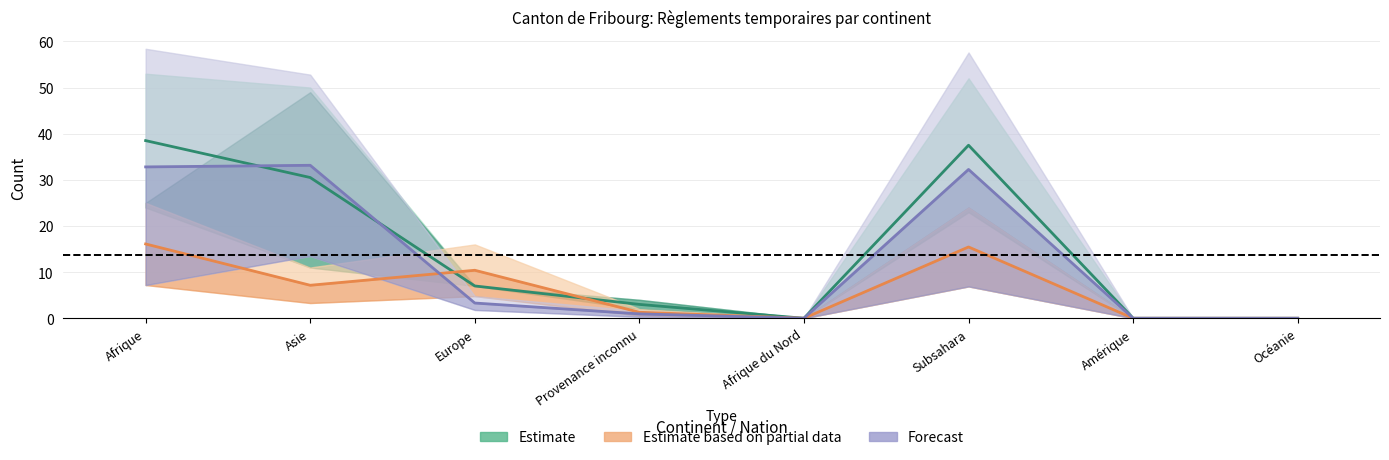

True or false: Octrois de l'asile (Total) and Levées et fins AP (Total) intersect in this chart.

True